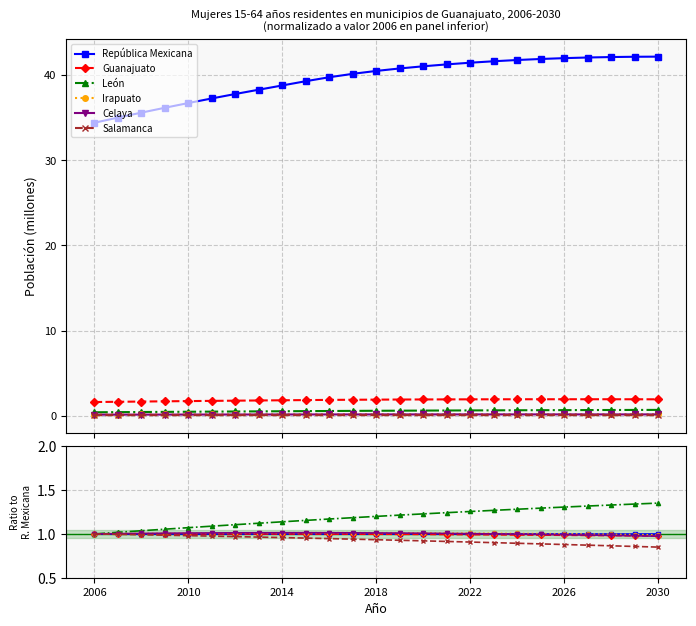

What position from the left is 2030?

25